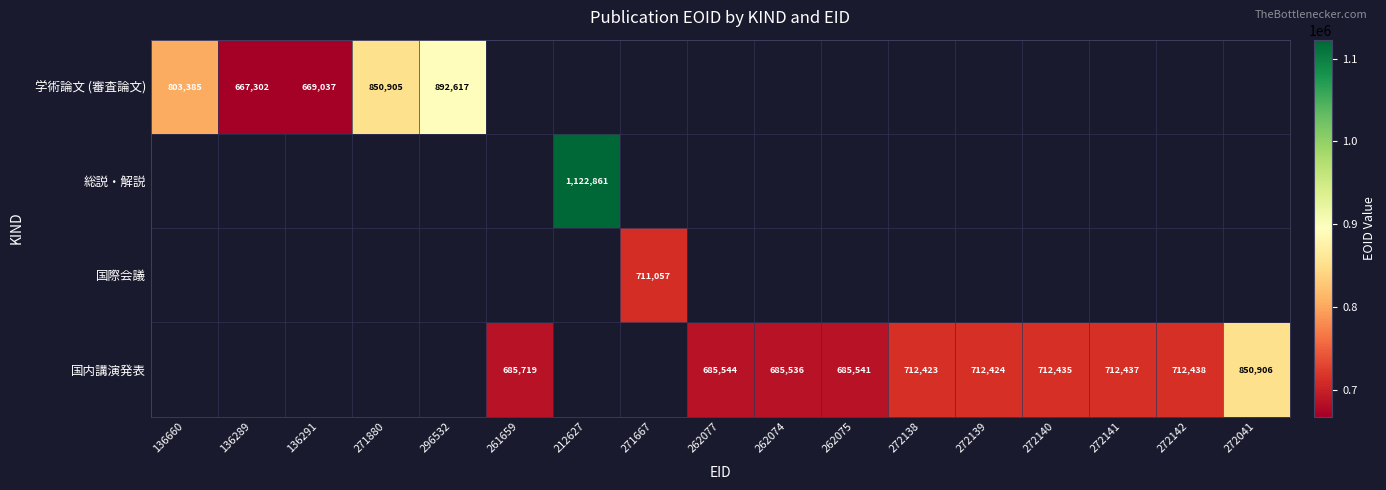

Which label corresponds to the largest value in the chart?

212627